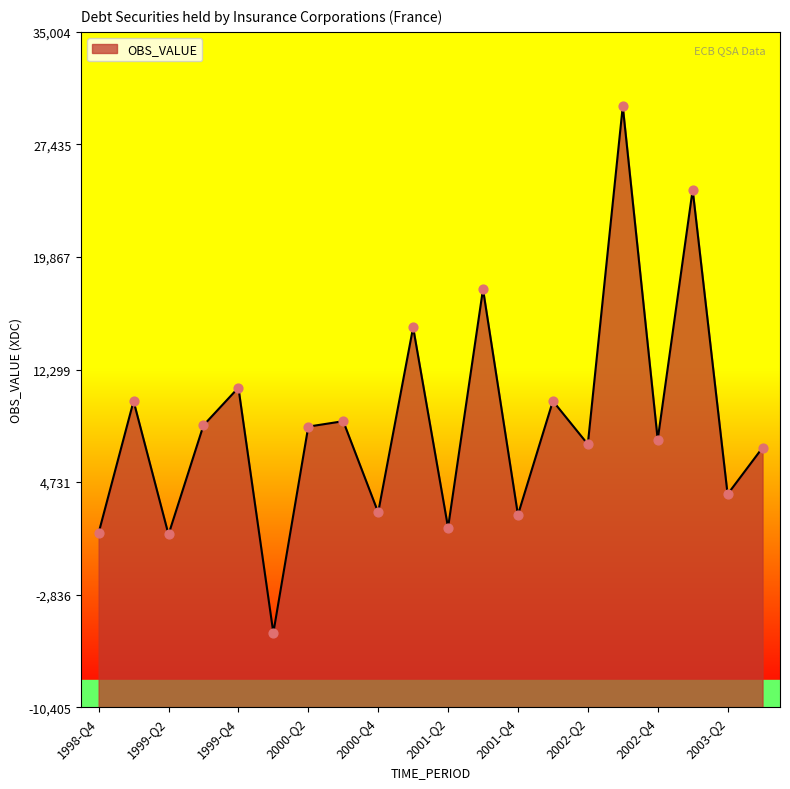

Approximately how many times larger is the value at 1999-Q2 compared to 2001-Q3?

0.1